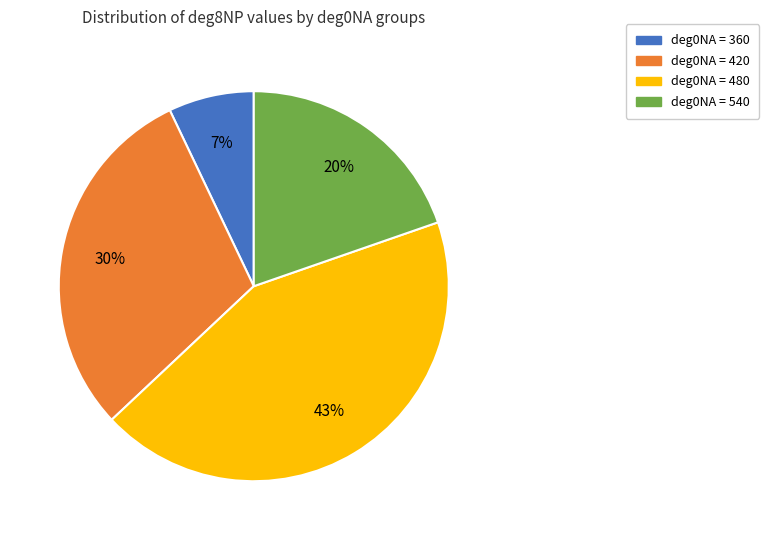

Which has a higher value, deg0NA = 420 or deg0NA = 360?

deg0NA = 420